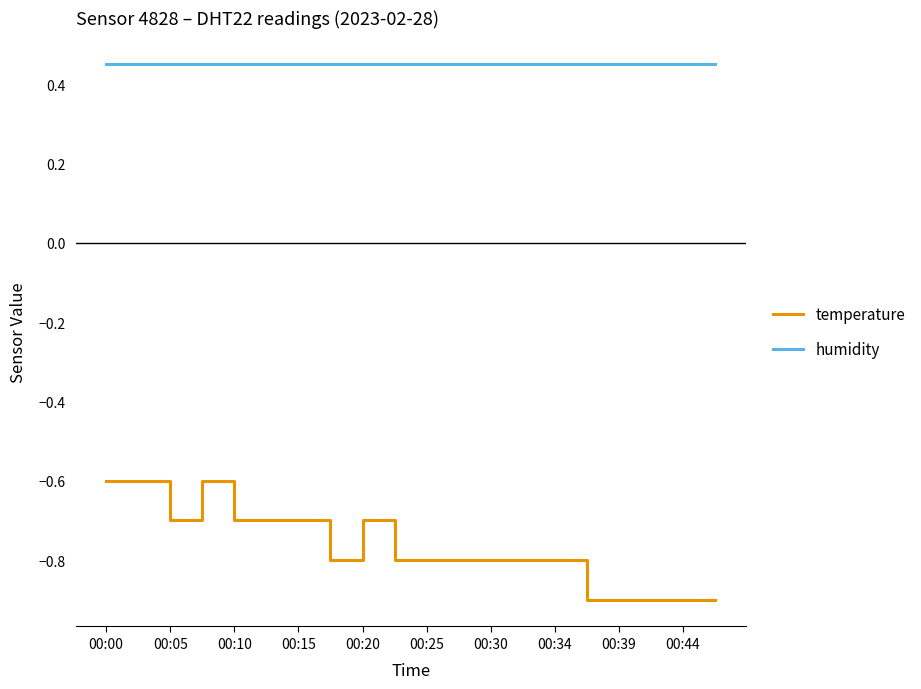

What is the lowest value of the temperature series?

-0.9